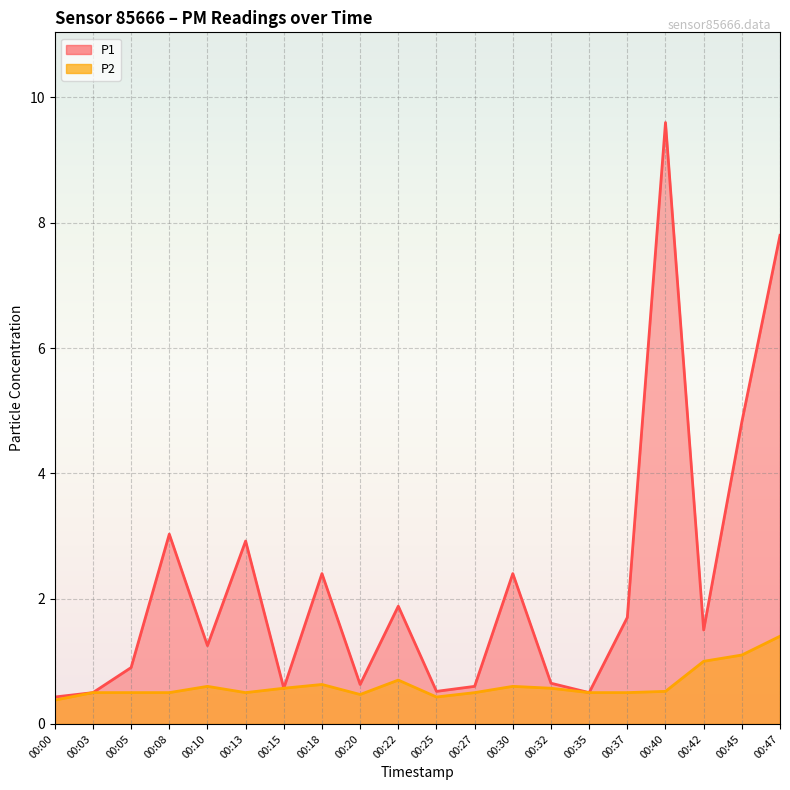

What is the difference between the P1 values at 00:30 and 00:10?

1.1